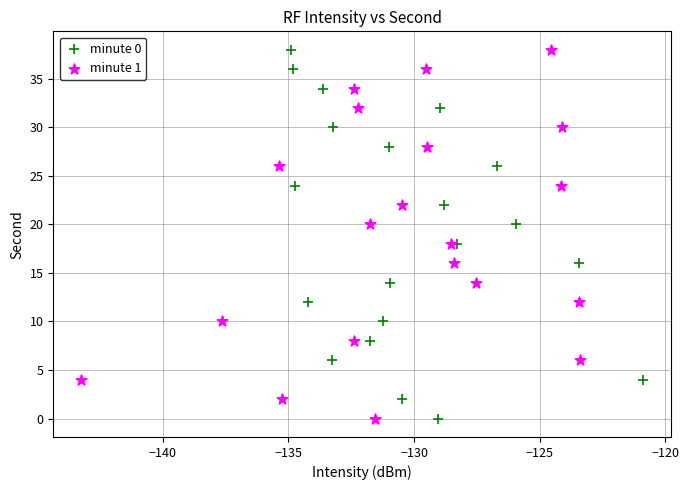

What are all the series names shown in the legend?

minute 0, minute 1